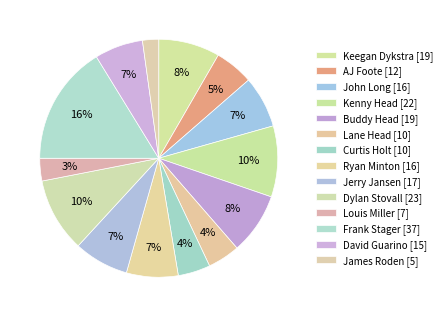

Is there any slice that represents more than half of the pie?

No